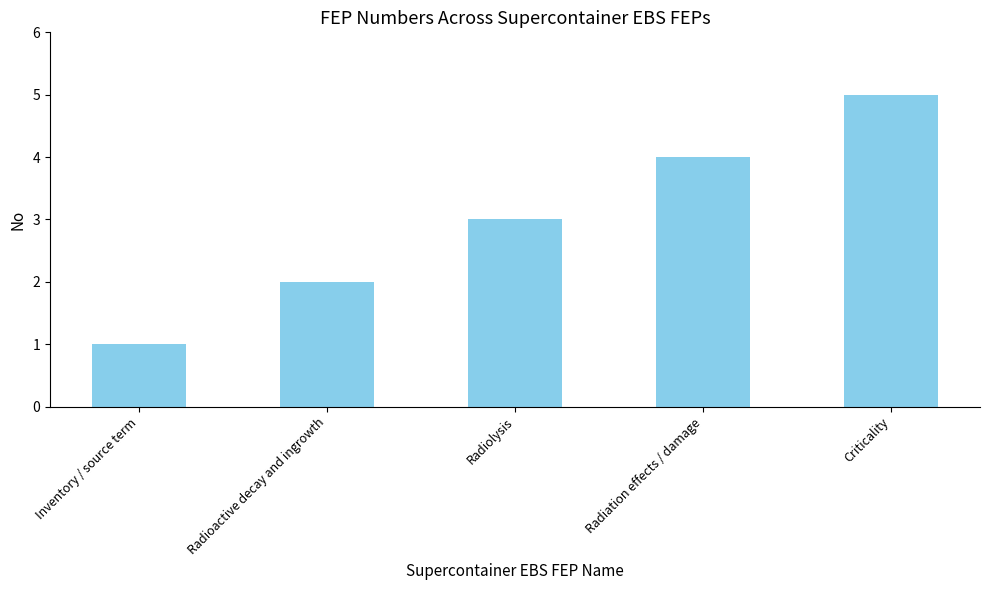

What is the greatest value displayed?

5